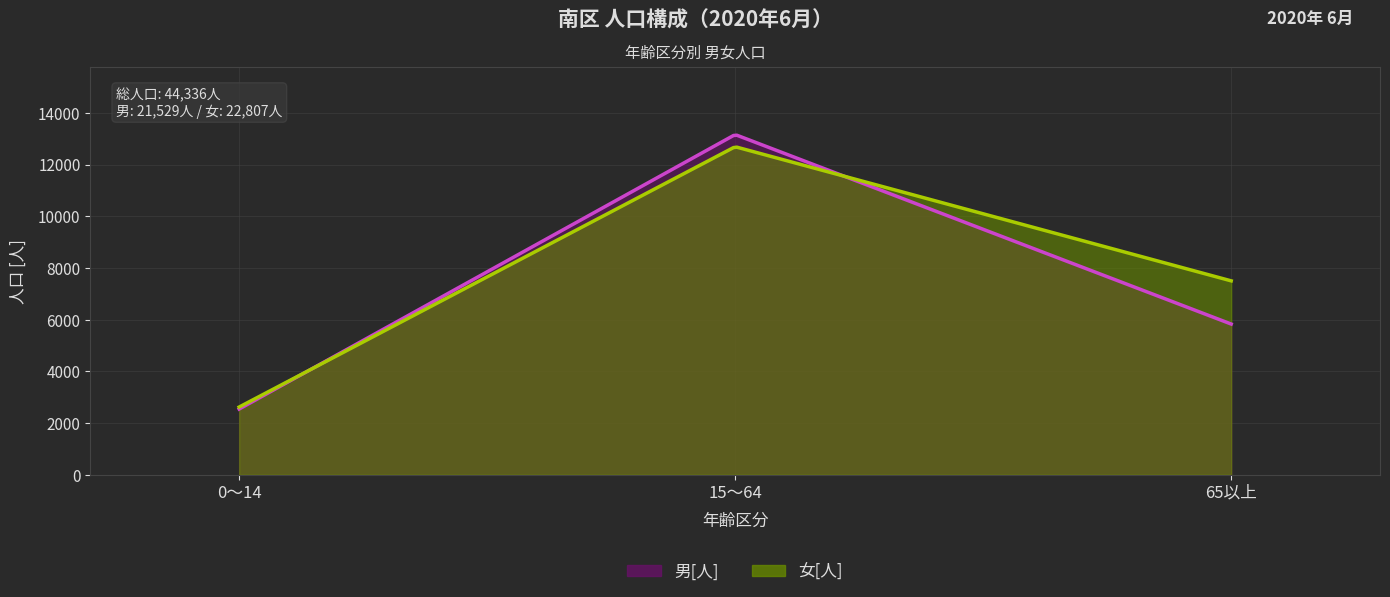

At how many categories does at least one series exceed 11643?

1